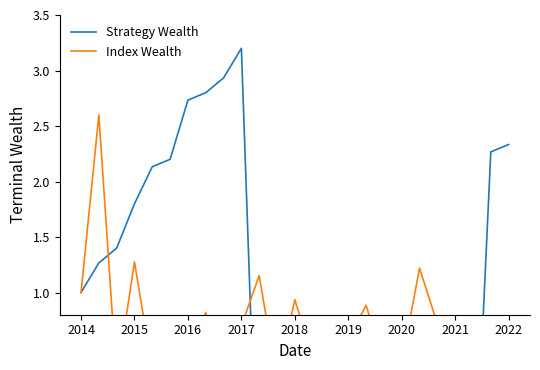

True or false: Strategy Wealth has more than 1 points higher than both neighbors.

True